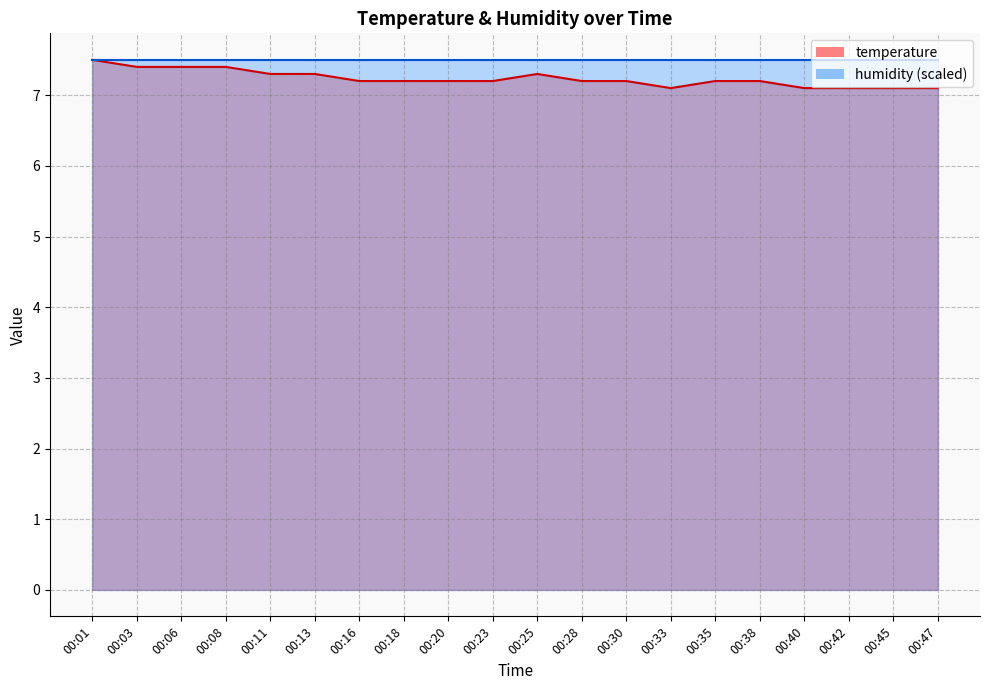

True or false: the data shows 7.1 at 00:45.

True